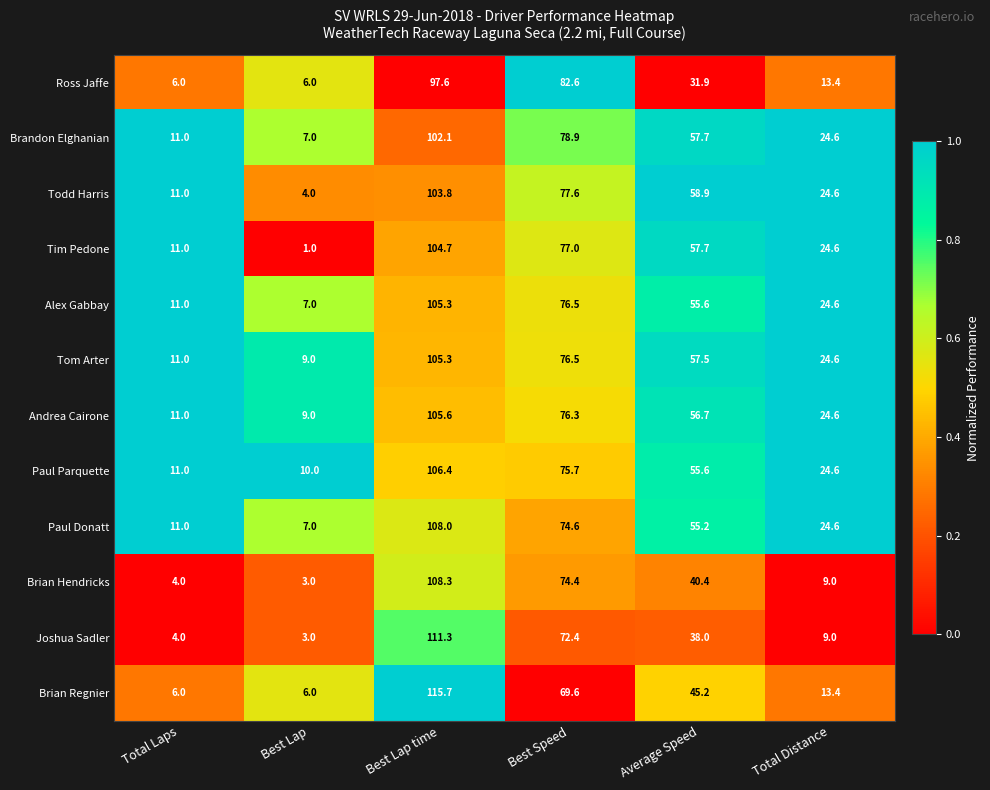

Read the Tim Pedone value at Best Speed.

77.0